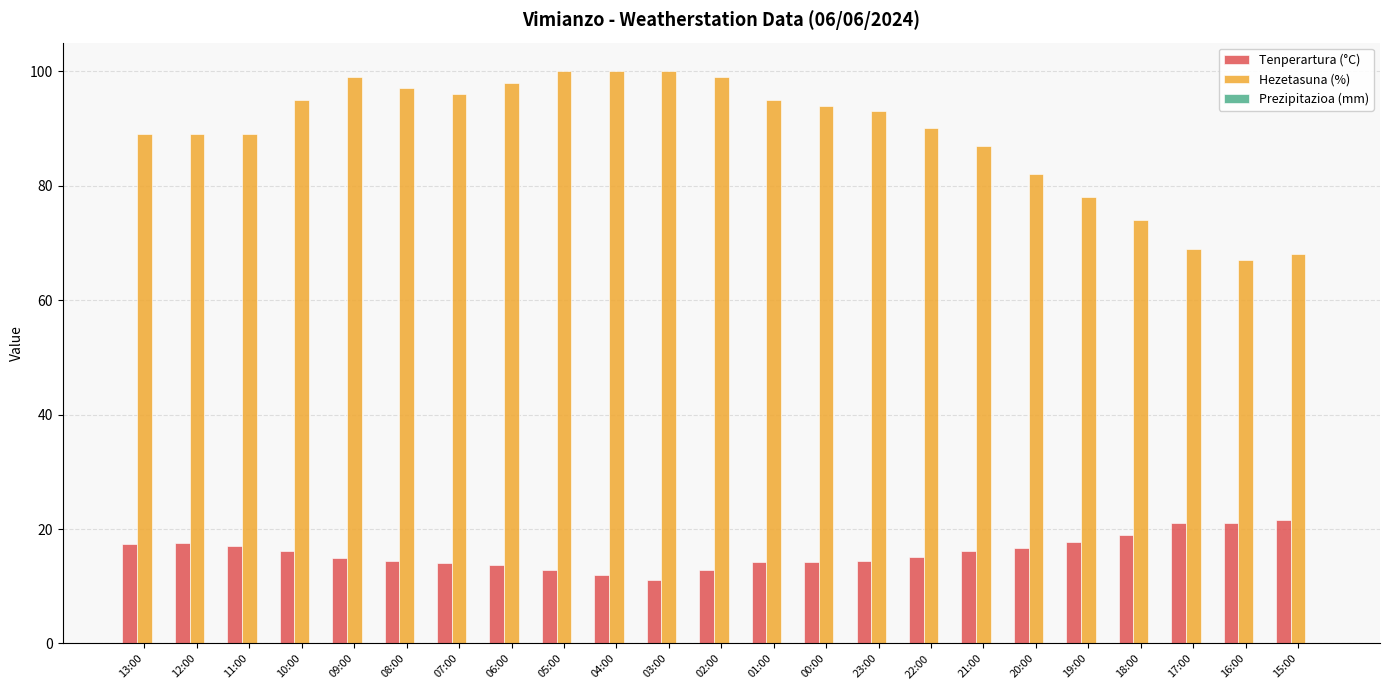

What is the sum of all Tenperartura (°C) values?

365.3